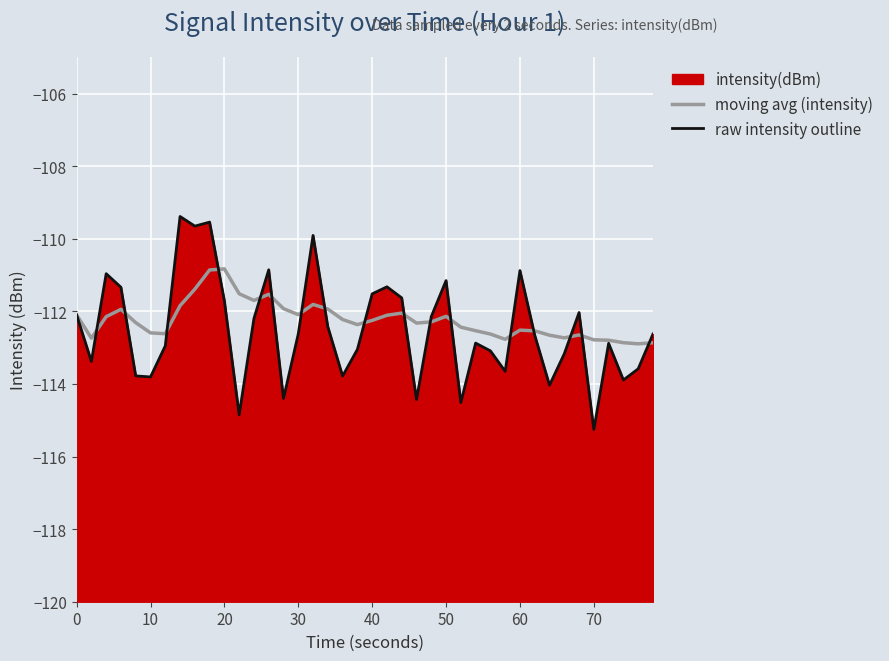

What is the difference between the maximum and minimum values in the raw intensity outline series?

5.9